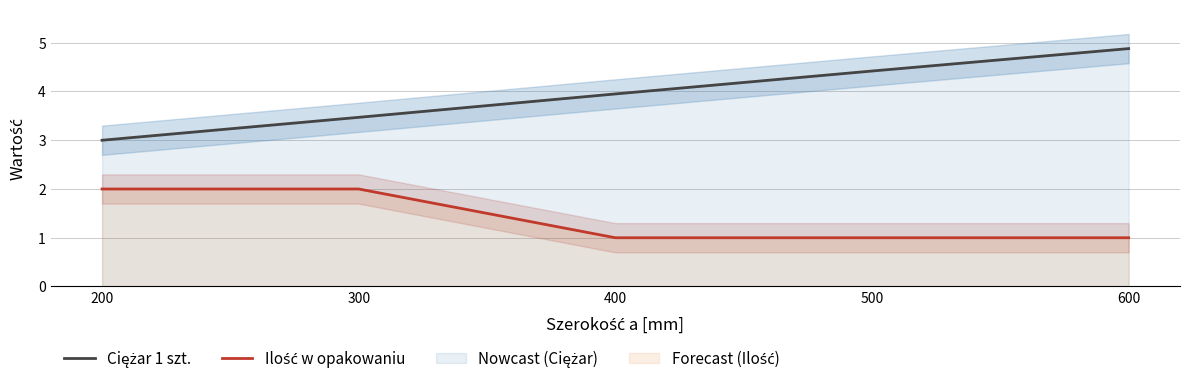

What is the value of the Ilość w opakowaniu point at the 3rd from the left?

1.0